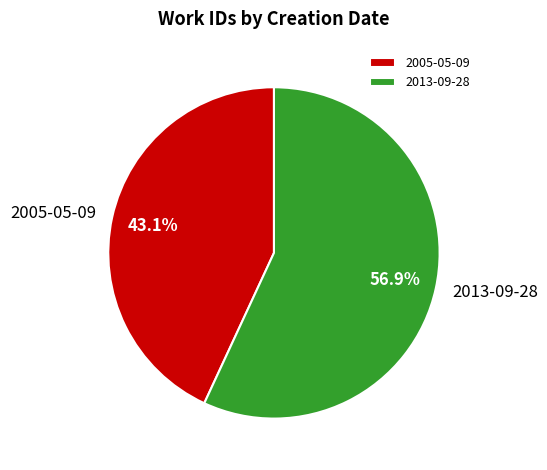

To the nearest percent, what portion does 2005-05-09 represent?

43%